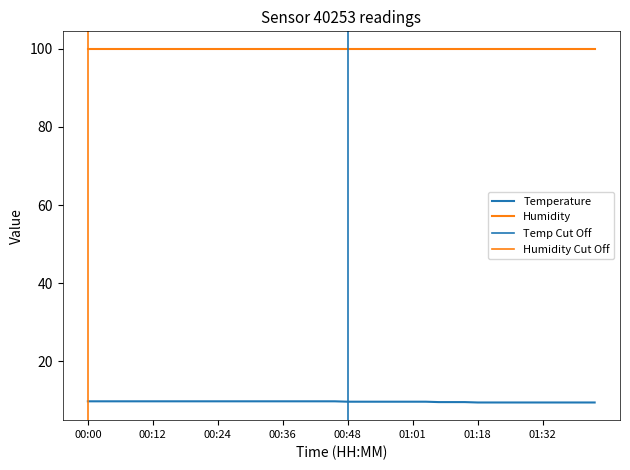

What is the value of the 37th point from the left?

9.5